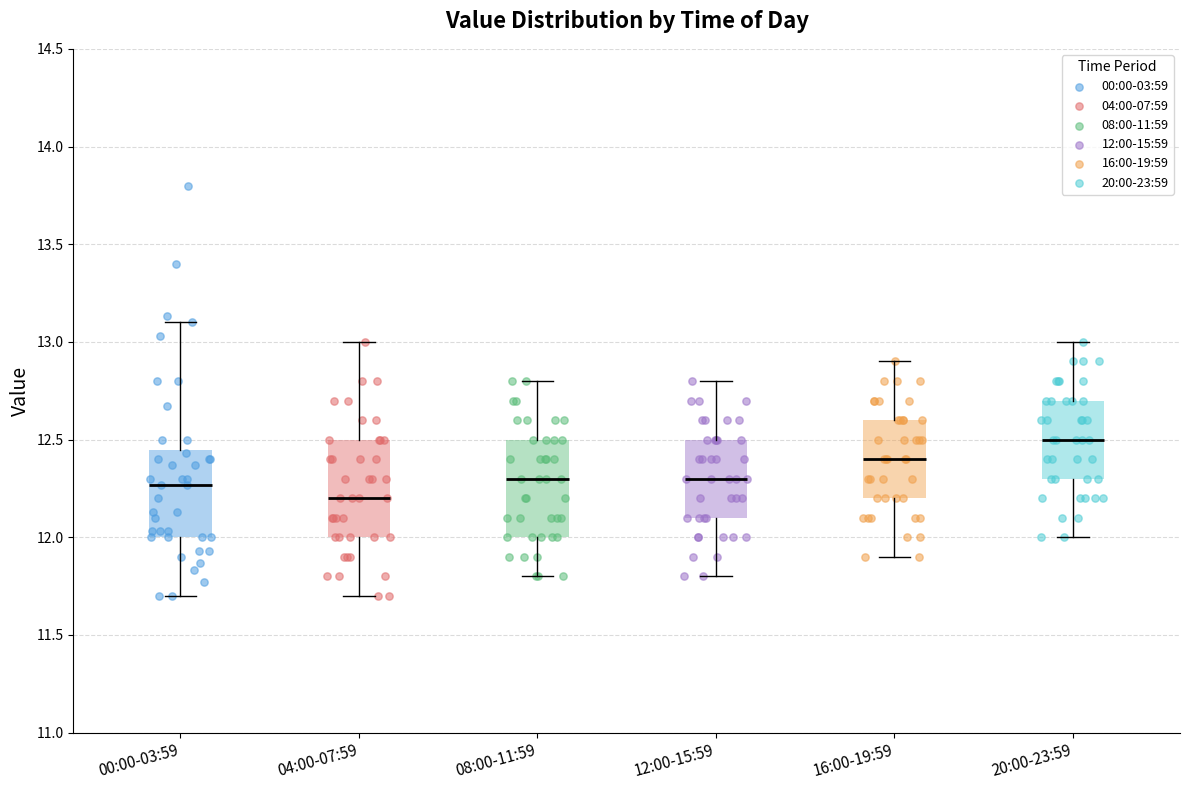

Which box has the lowest median line?

04:00-07:59